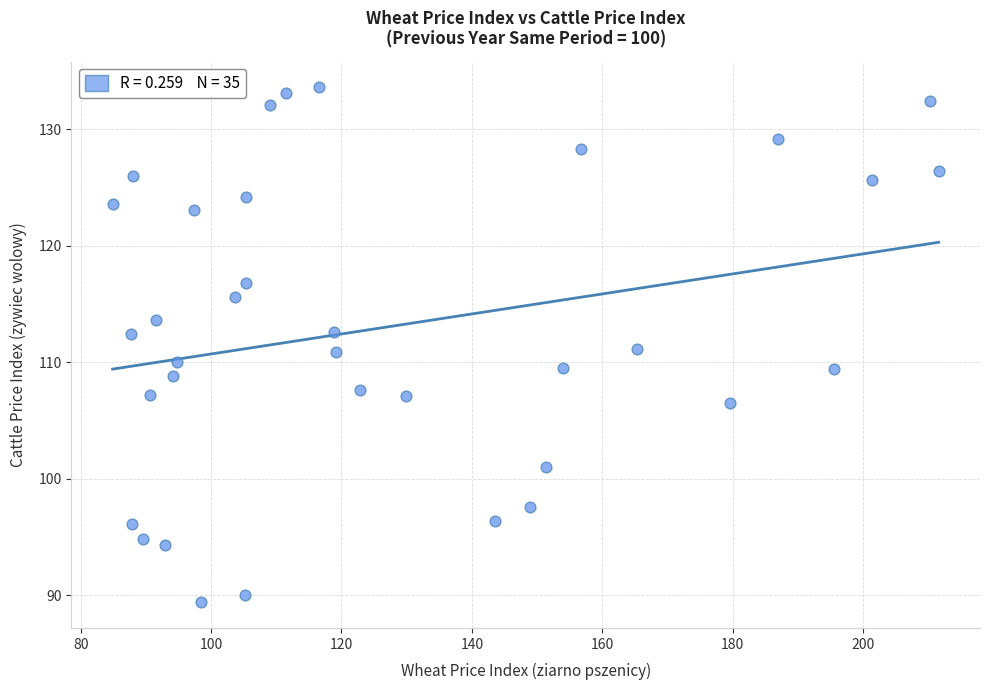

What is the range of Y values (max minus min)?

44.2